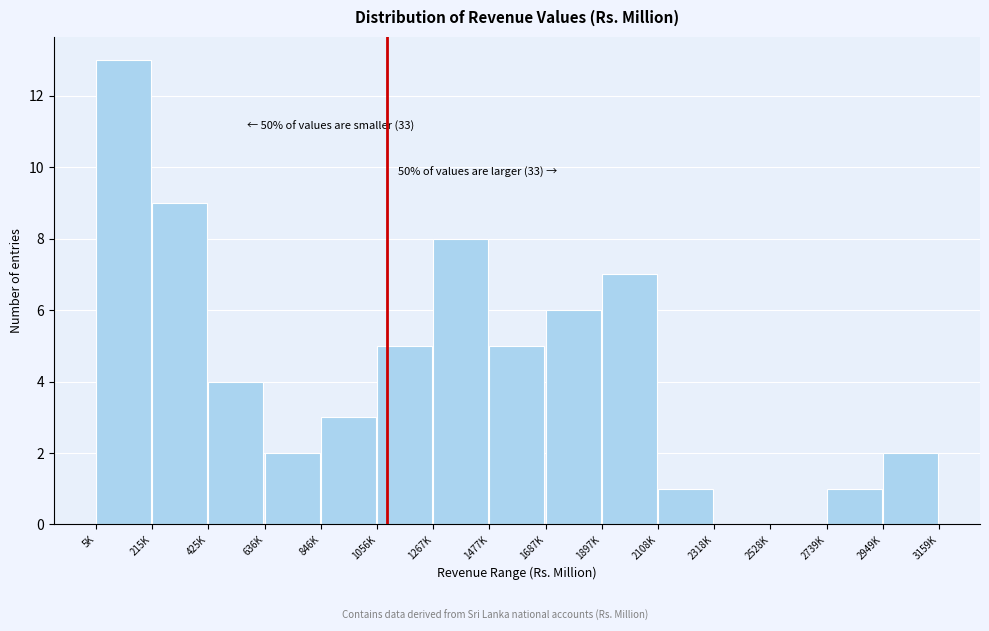

Reading right to left, transcribe all the data shown in this chart.

2949K=2	2739K=1	2528K=0	2318K=0	2108K=1	1897K=7	1687K=6	1477K=5	1267K=8	1056K=5	846K=3	636K=2	425K=4	215K=9	5K=13